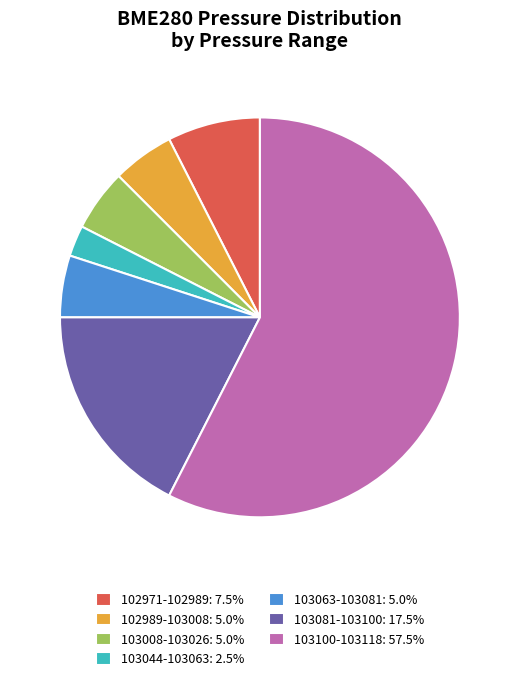

Does 103100-103118: 57.5% account for over 50% of the chart?

Yes